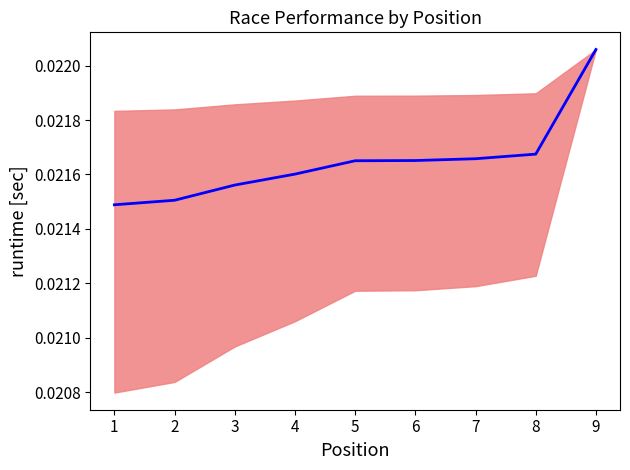

Rank the categories by value from lowest to highest.

1, 2, 3, 4, 5, 6, 7, 8, 9